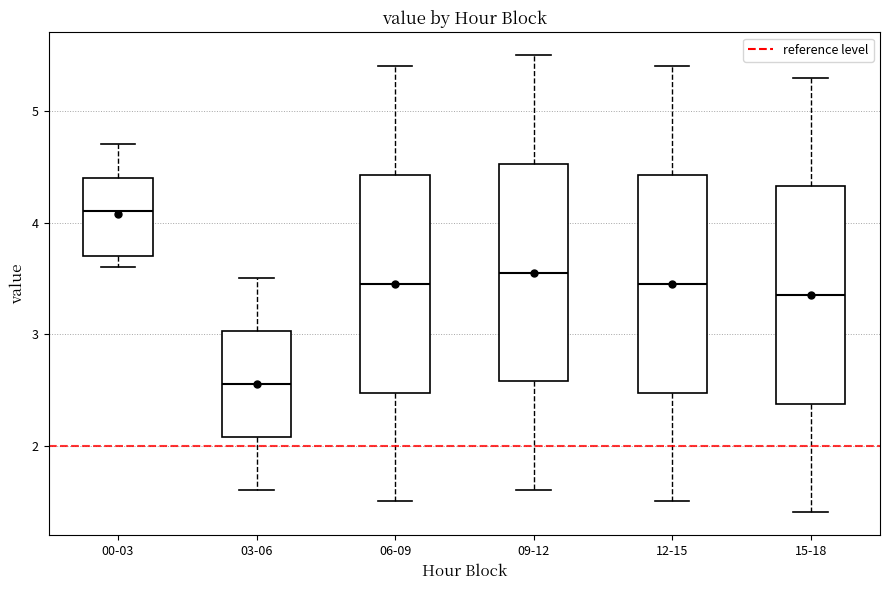

Which box has the highest median line?

00-03